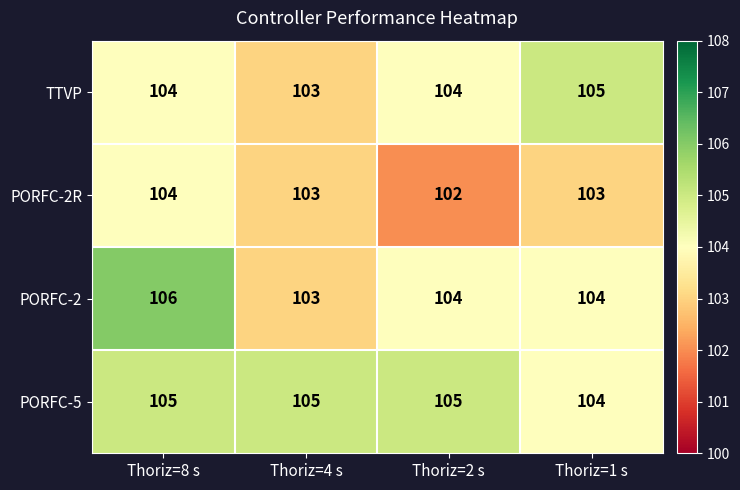

At how many categories does at least one series exceed 102?

4